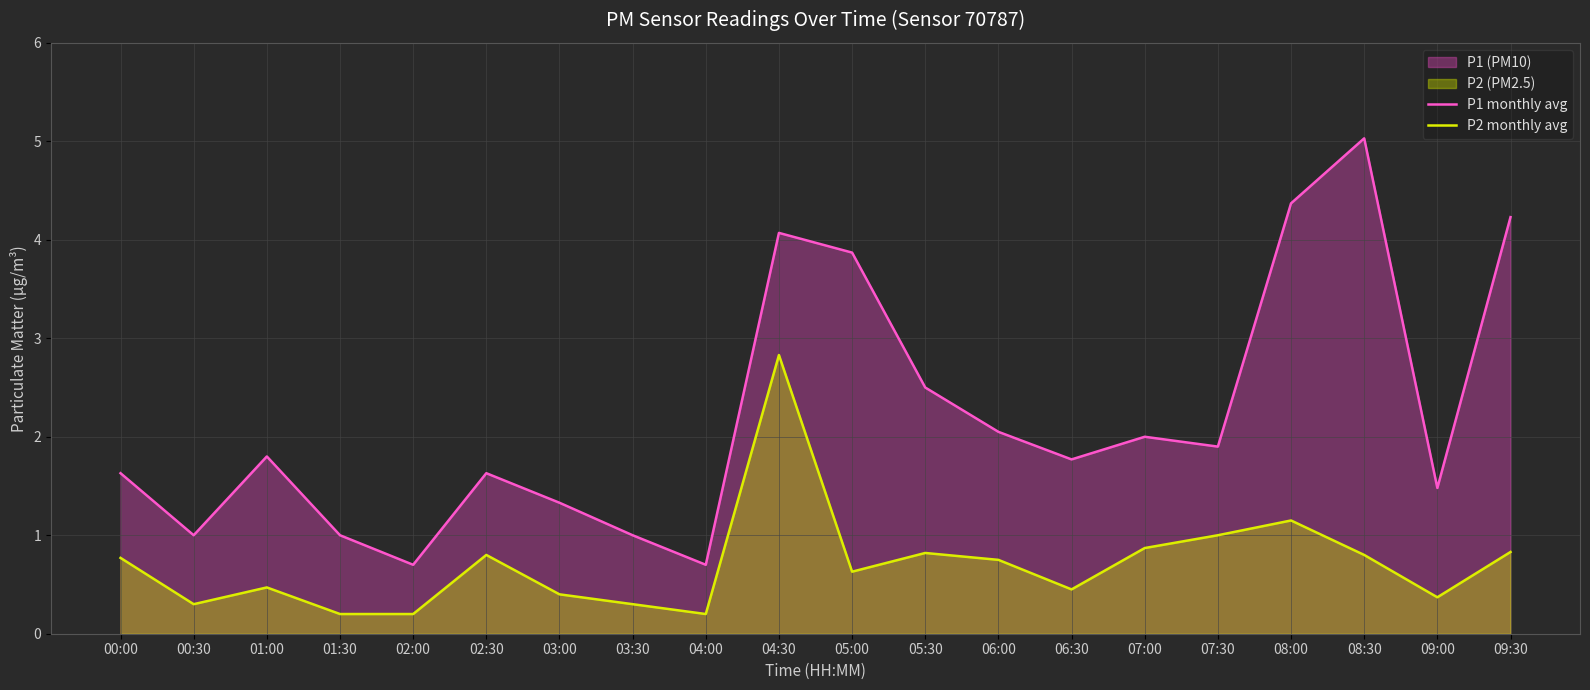

Reading left to right, extract all data points from this chart.

P1 monthly avg: 1.6	1.0	1.8	1.0	0.7	1.6	1.3	1.0	0.7	4.1	3.9	2.5	2.0	1.8	2.0	1.9	4.4	5.0	1.5	4.2
P2 monthly avg: 0.8	0.3	0.5	0.2	0.2	0.8	0.4	0.3	0.2	2.8	0.6	0.8	0.8	0.5	0.9	1.0	1.1	0.8	0.4	0.8